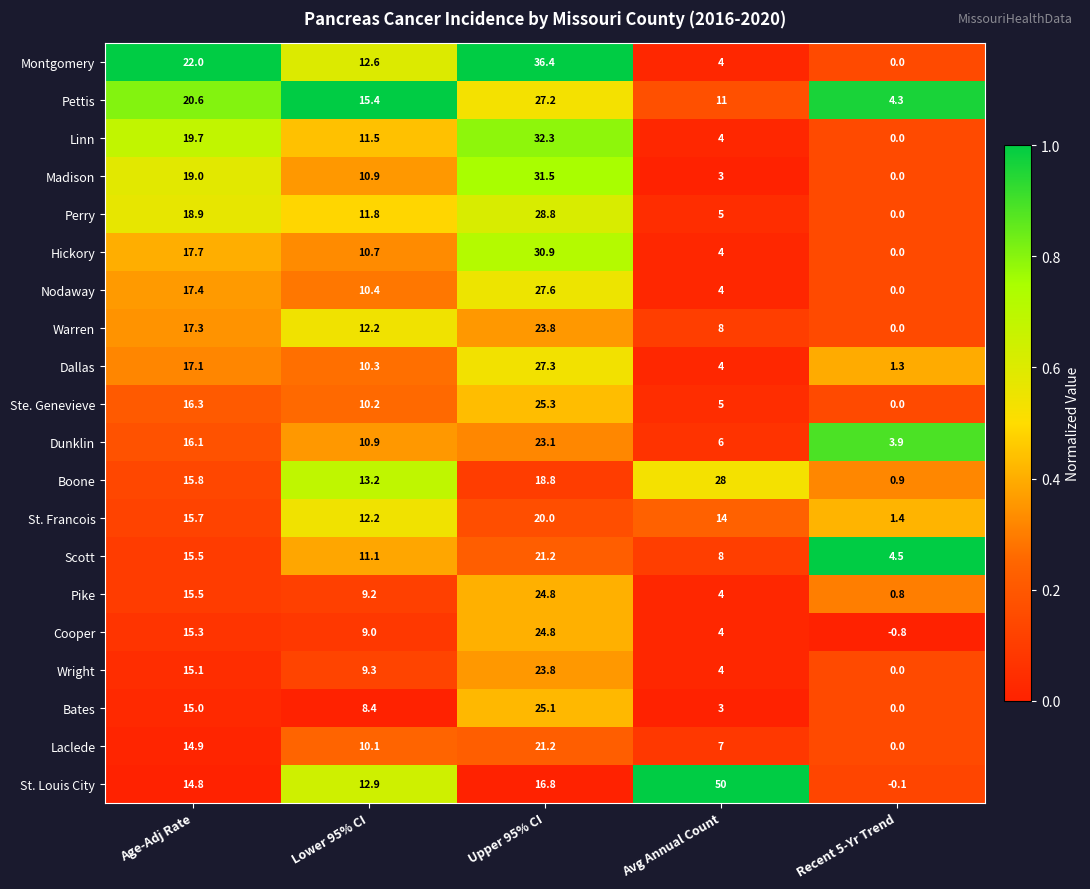

Is it true that Hickory equals 17.7 at Age-Adj Rate?

True